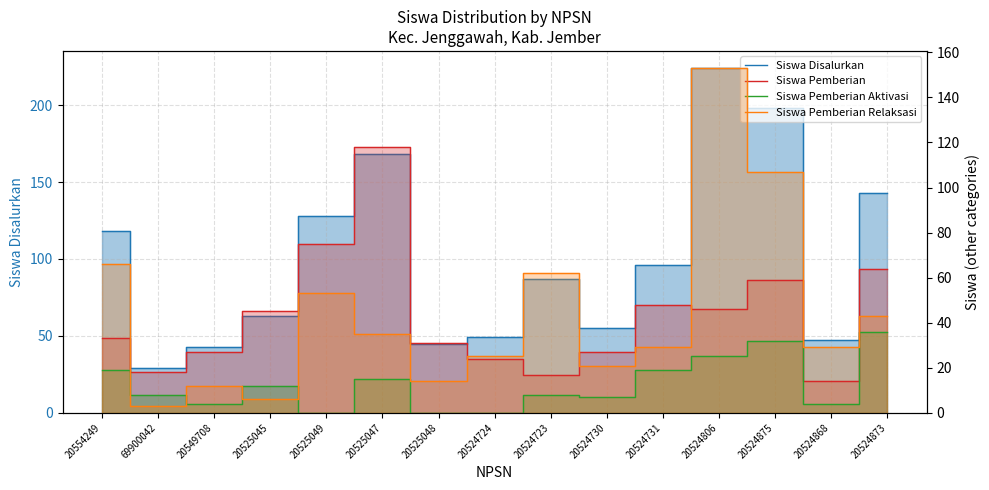

What is the difference between the second highest and second lowest values in the Siswa Pemberian Aktivasi series?

32